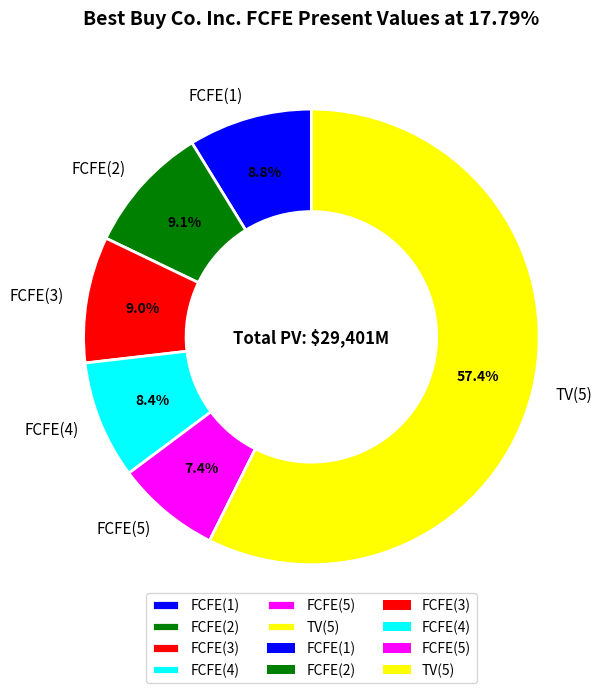

What is the ratio of the value at FCFE(4) to the value at FCFE(5)?

1.1